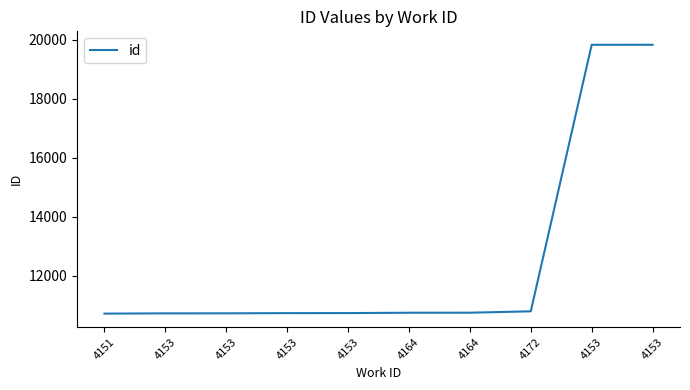

Rank the categories by value from highest to lowest.

4153, 4153, 4172, 4164, 4164, 4153, 4153, 4153, 4153, 4151